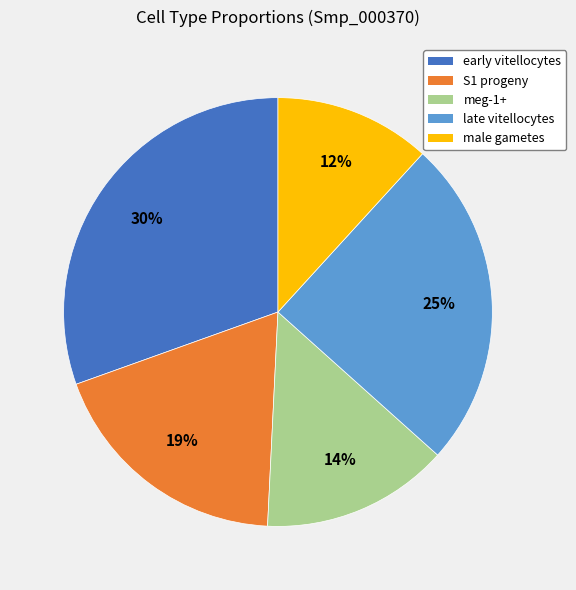

To the nearest percent, what is the combined percentage of S1 progeny and meg-1+?

33%